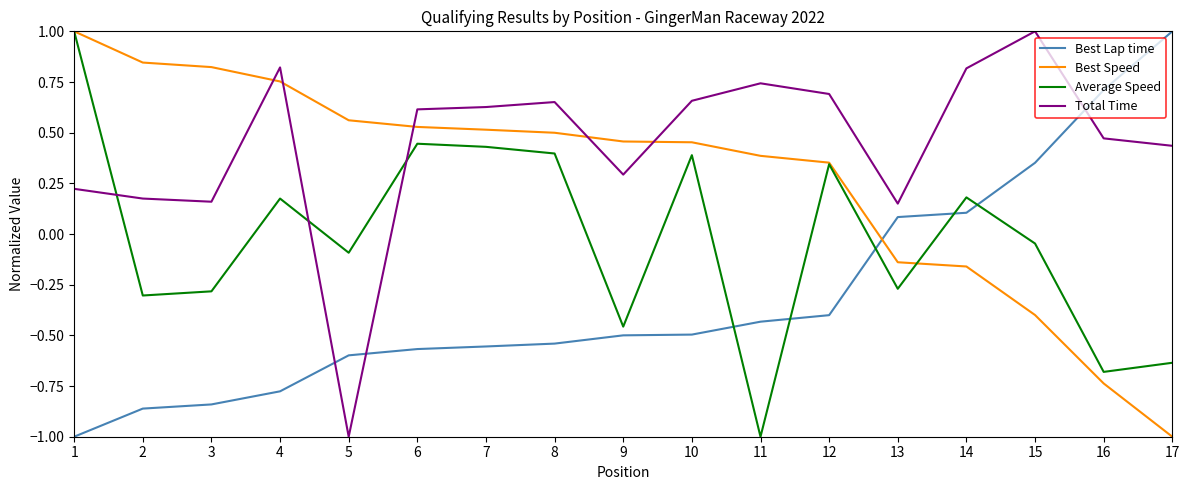

List the series in order of their overall mean, lowest first.

Best Lap time, Average Speed, Best Speed, Total Time